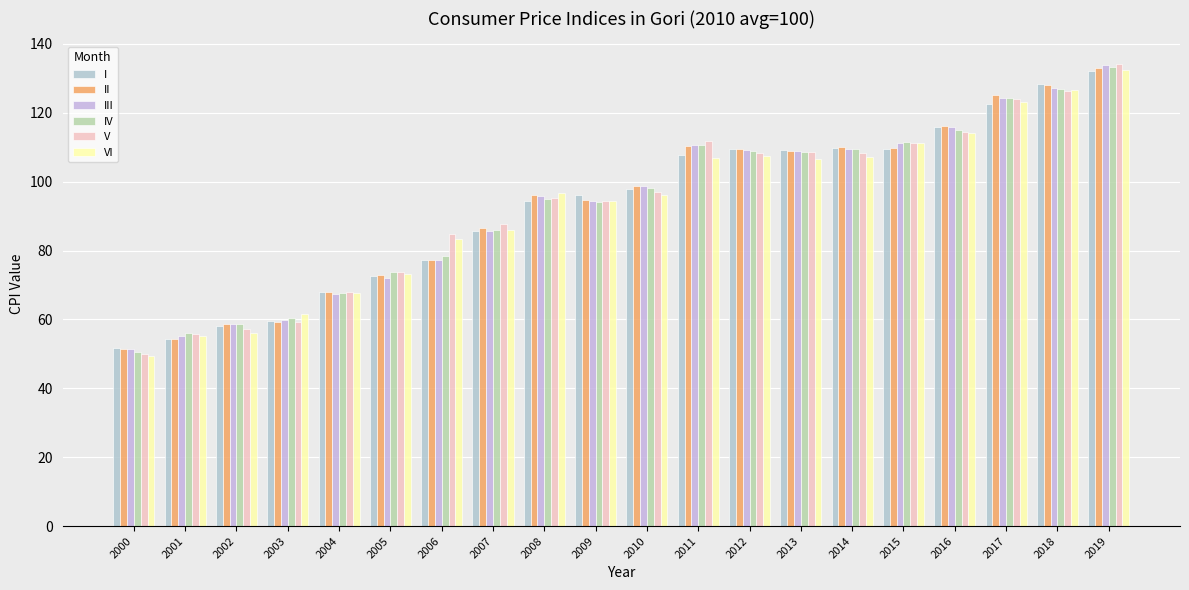

How many data points in IV are above 98?

10